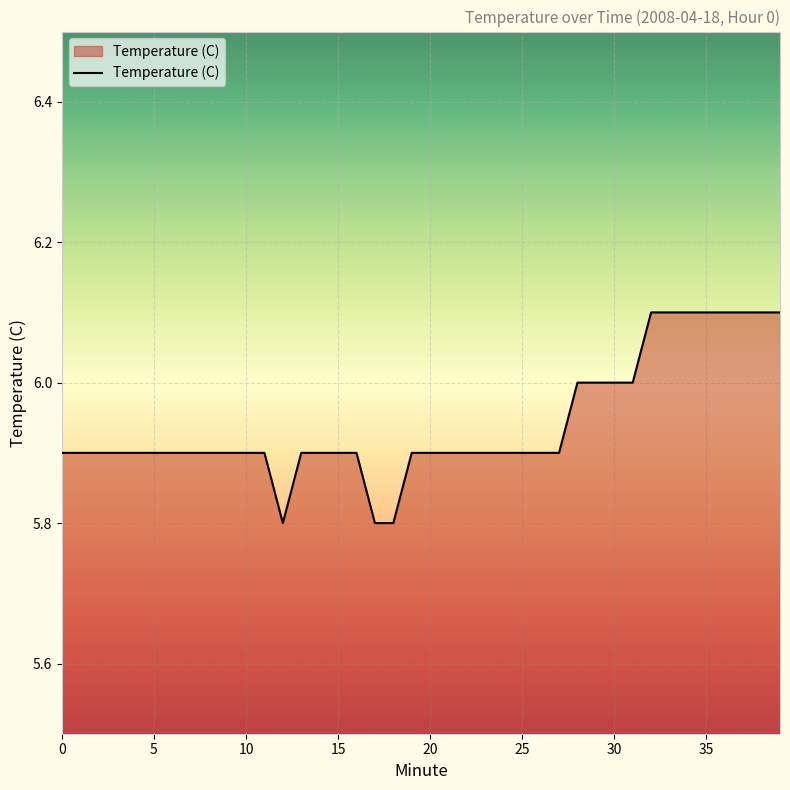

What is the minimum value shown in the chart?

5.8